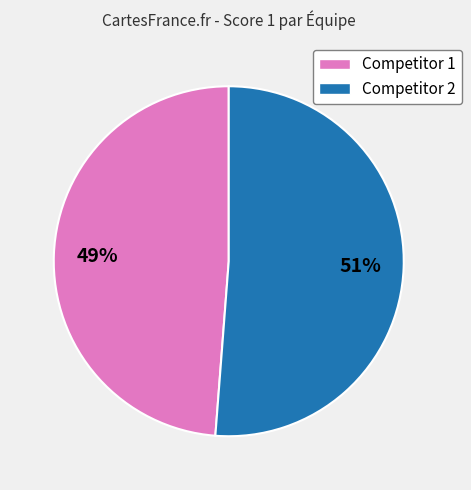

To the nearest percent, what is the combined percentage of Competitor 2 and Competitor 1?

100%